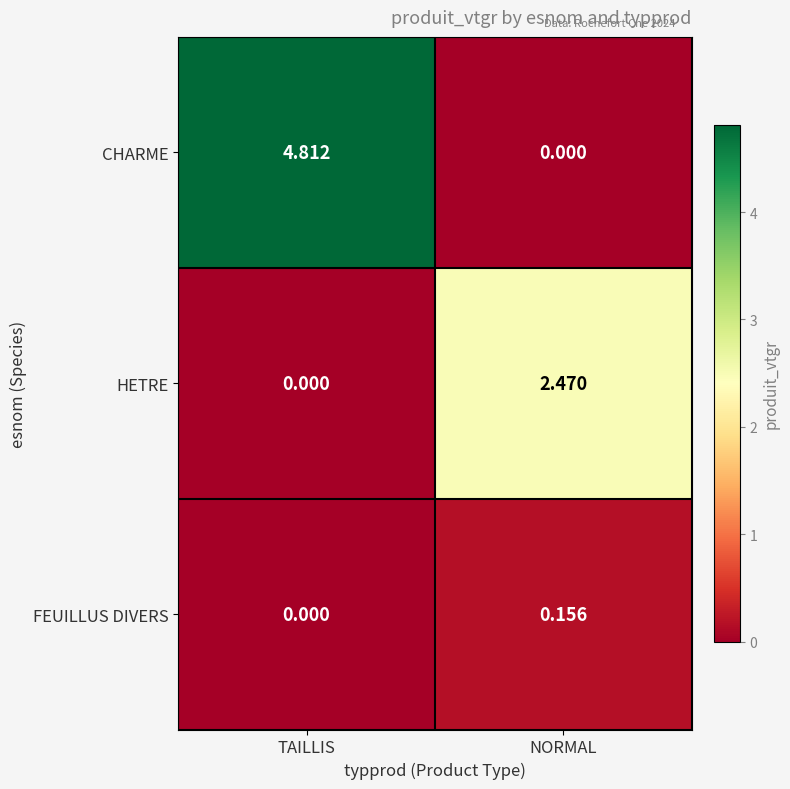

How many values in the HETRE series are below 2?

1